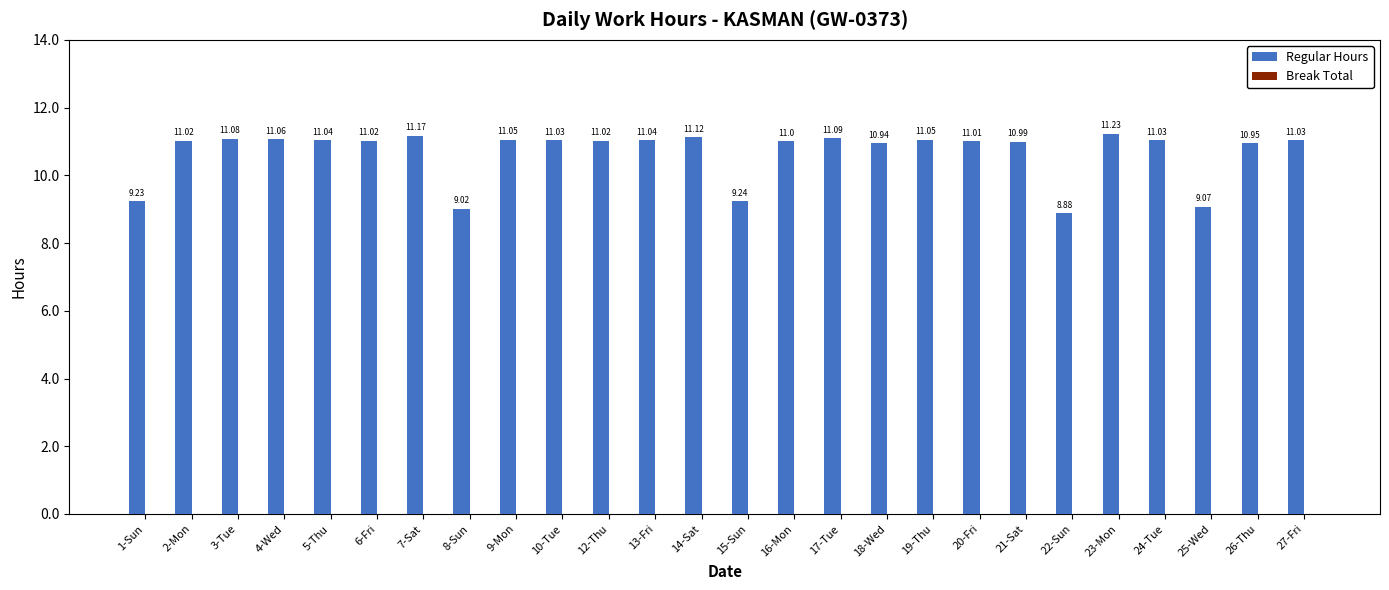

What is the sum of the values at 26-Thu and 12-Thu?

22.0